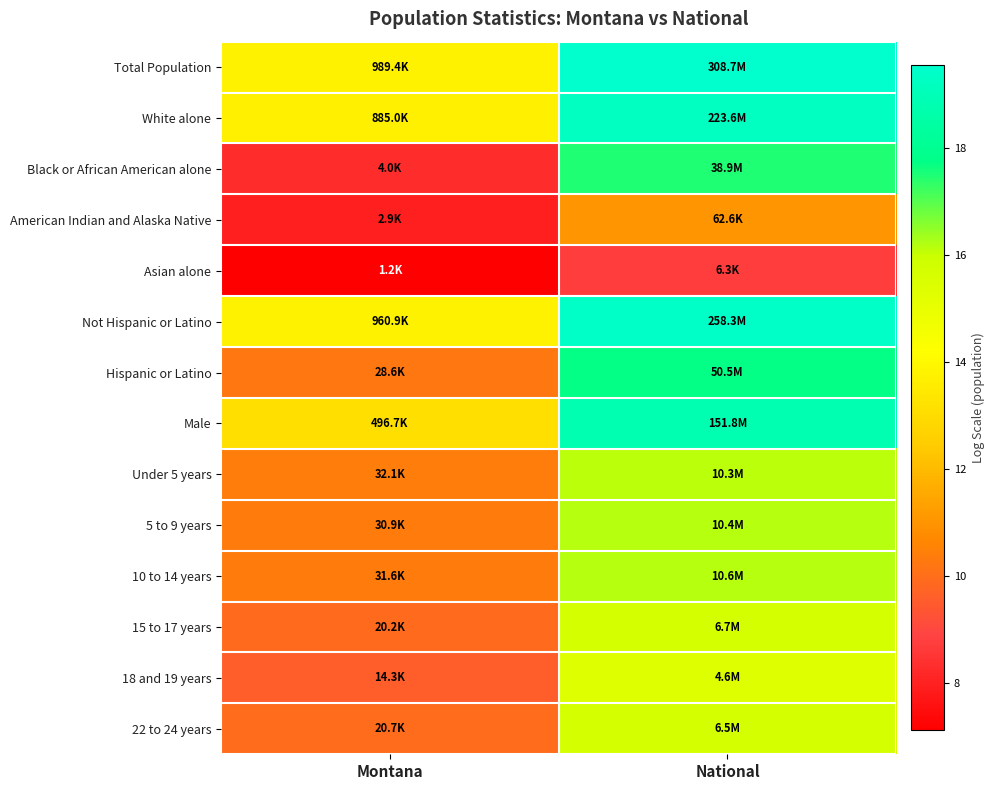

What is the minimum value shown in the chart?

7.1